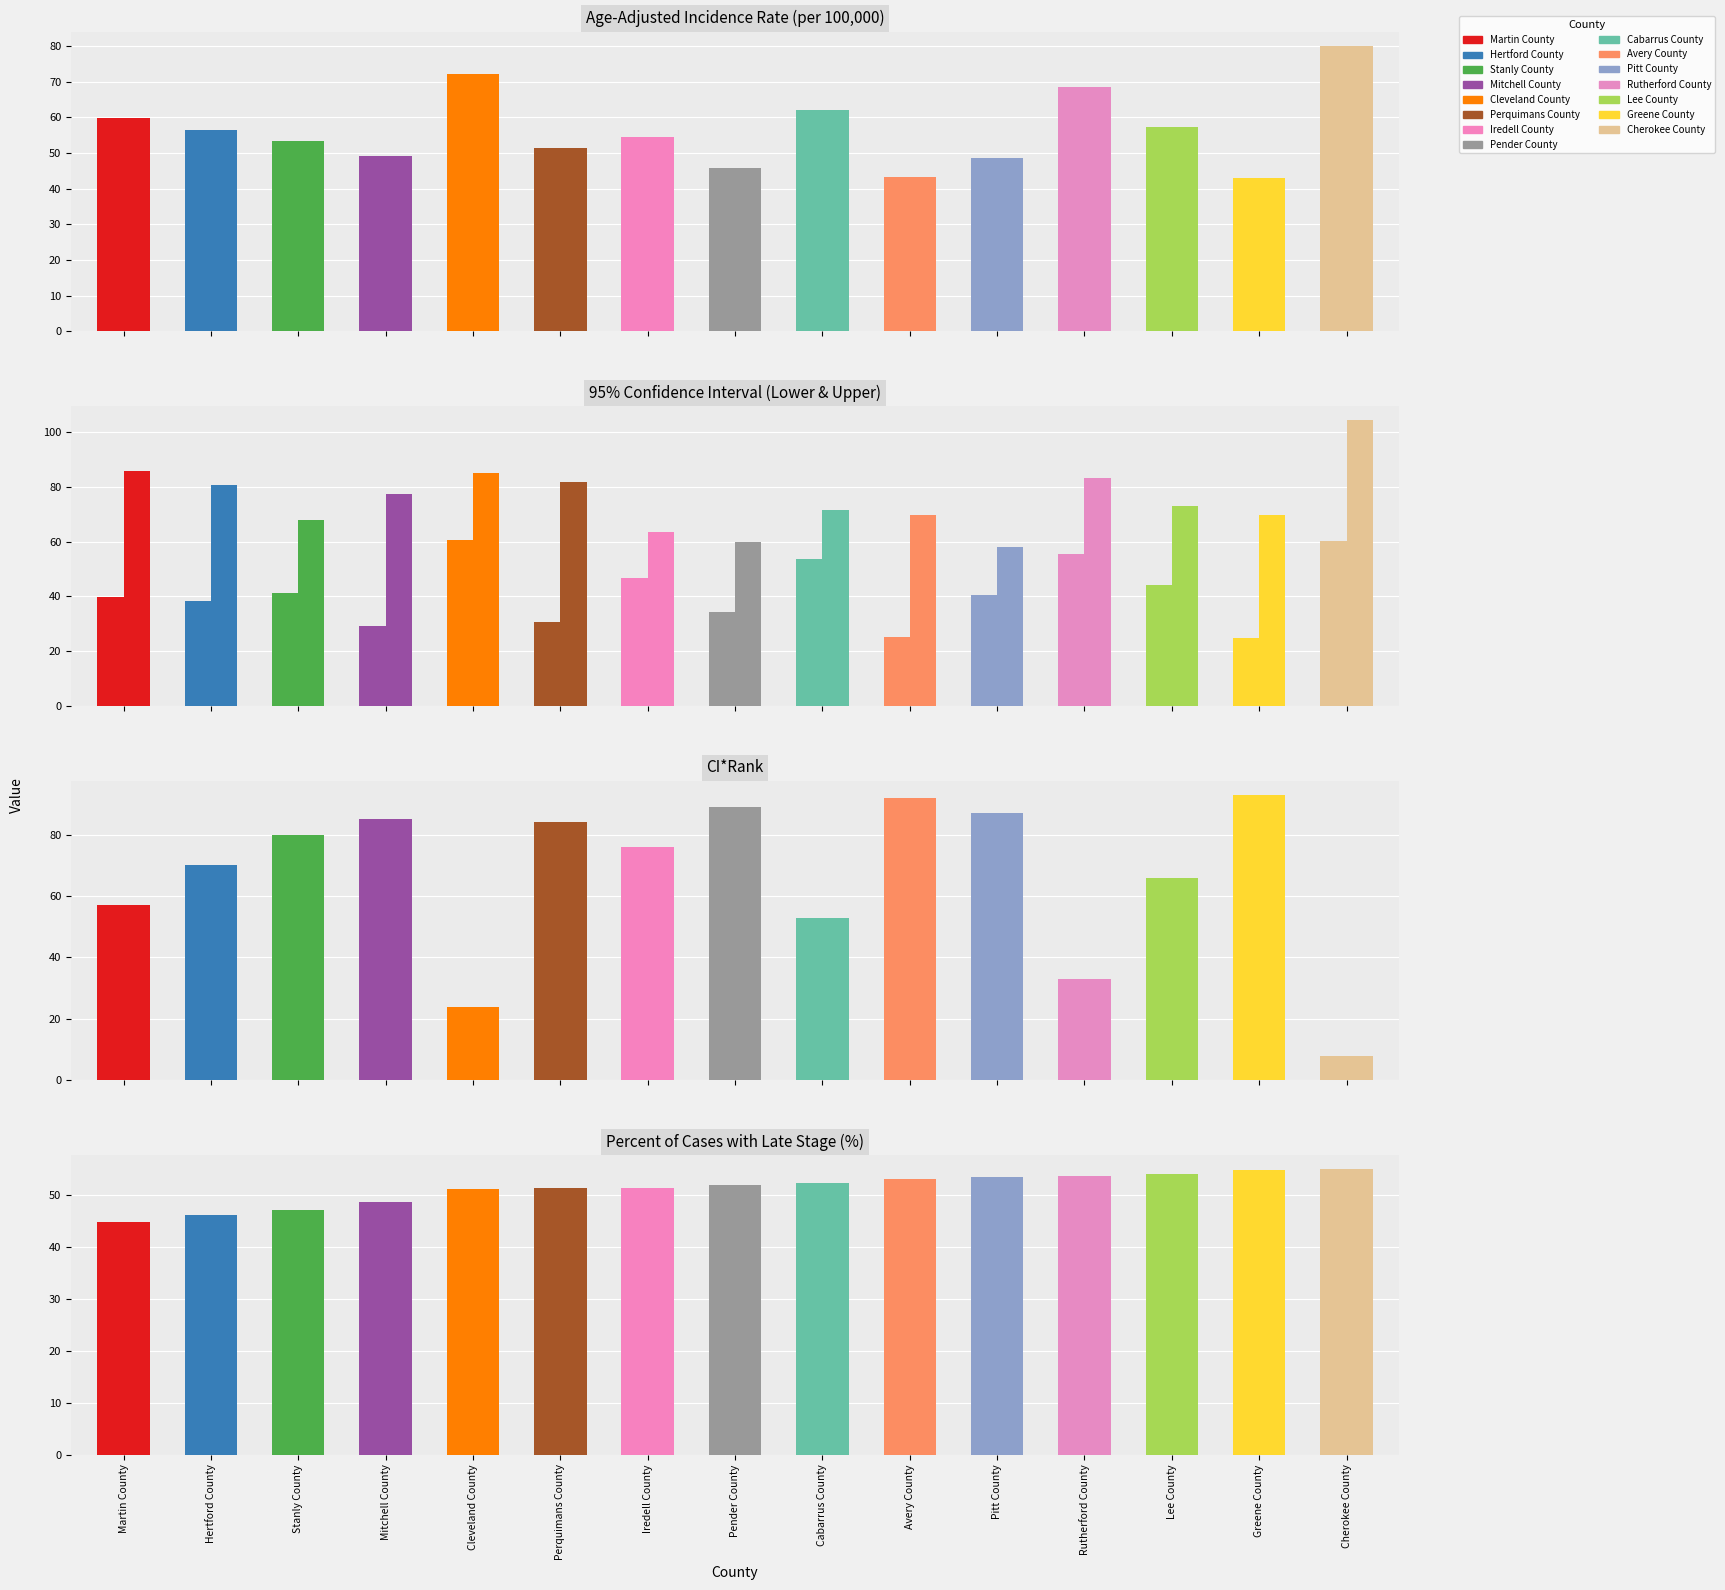

Between Martin County and Perquimans County, which series saw the biggest shift?

CI*Rank